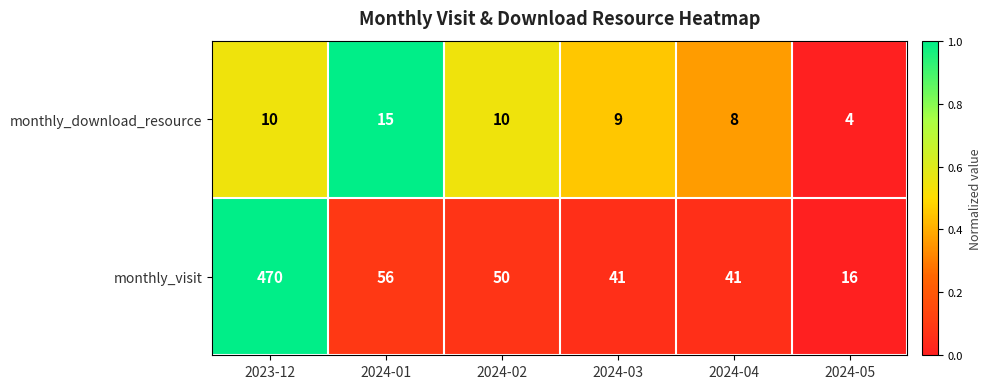

At 2024-04, list the series in order from largest to smallest.

monthly_visit, monthly_download_resource